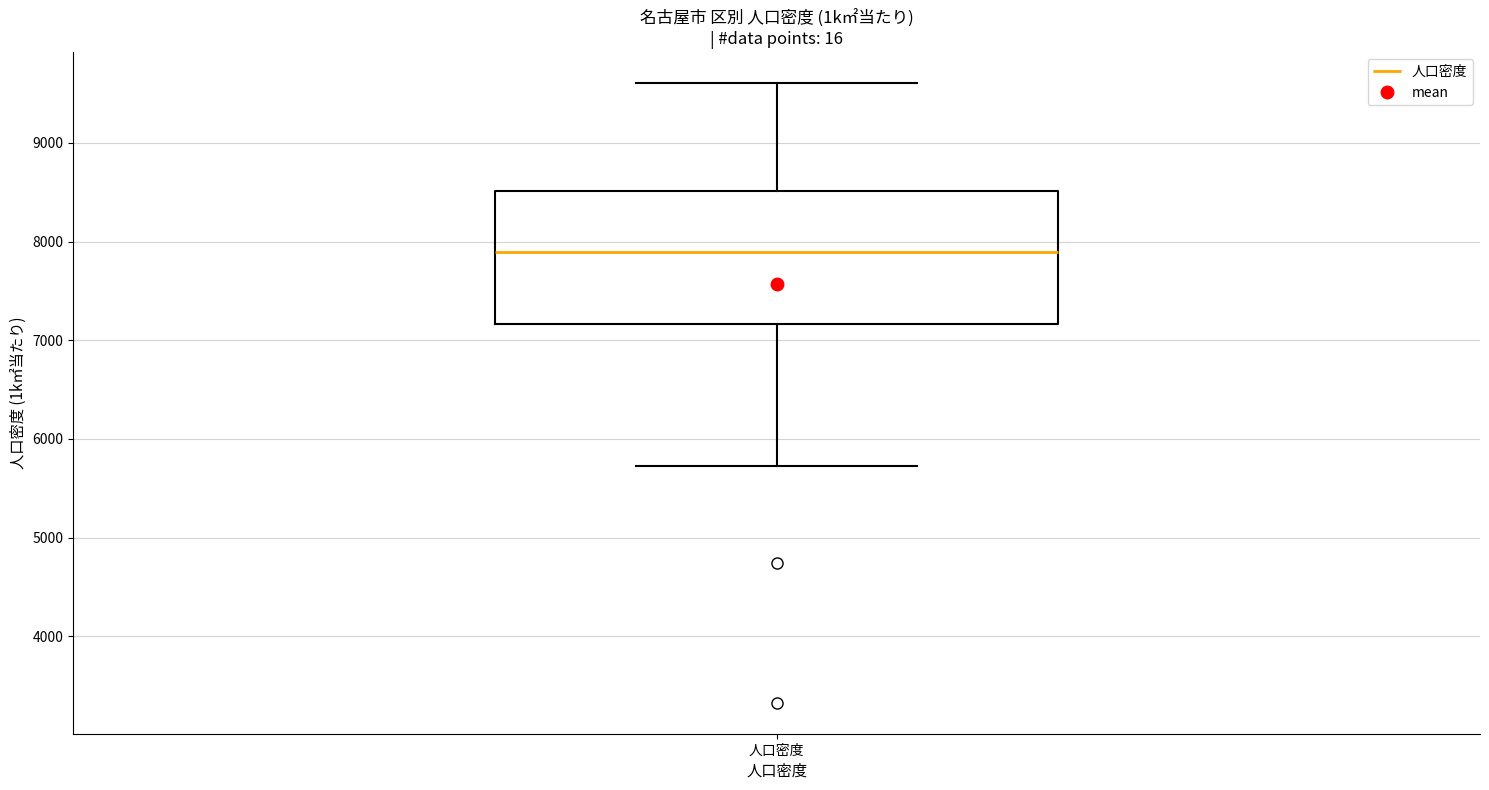

Where is the lower edge of the box for 人口密度 on the y-axis? The values are not printed on the chart, so give them approximately, as read against the axis.

7200